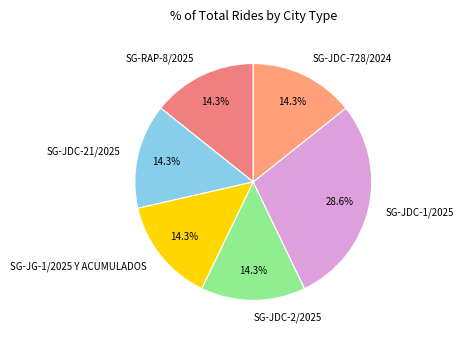

What percentage is the SG-JDC-1/2025 slice, to the nearest percent?

29%